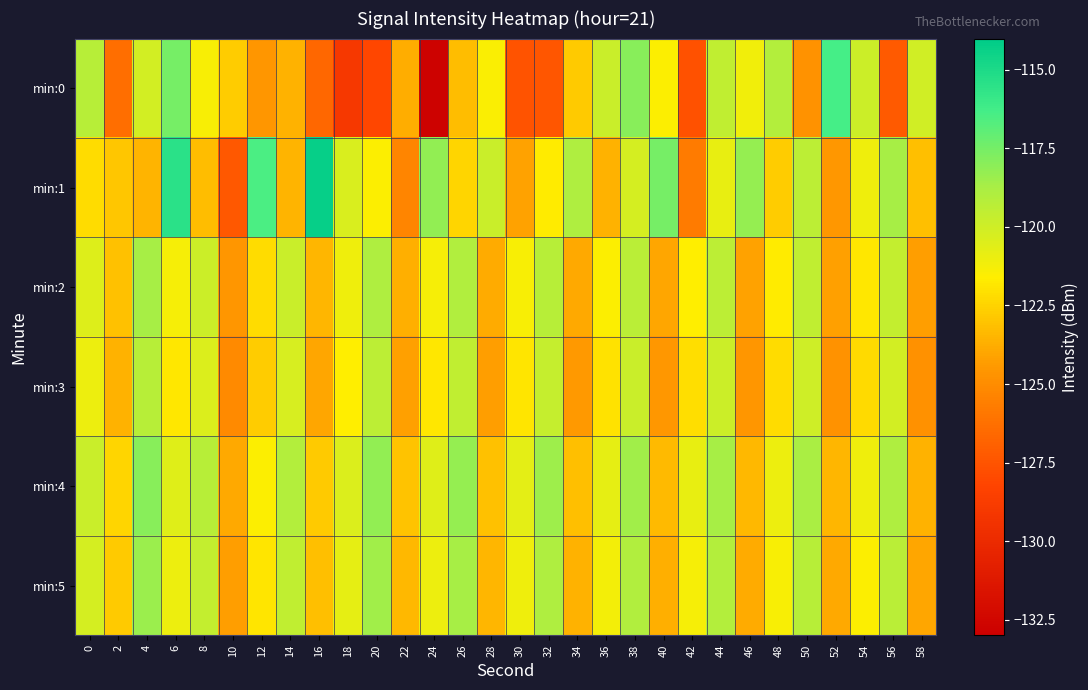

List the series in order of their peak value, lowest first.

min:3, min:2, min:5, min:4, min:0, min:1